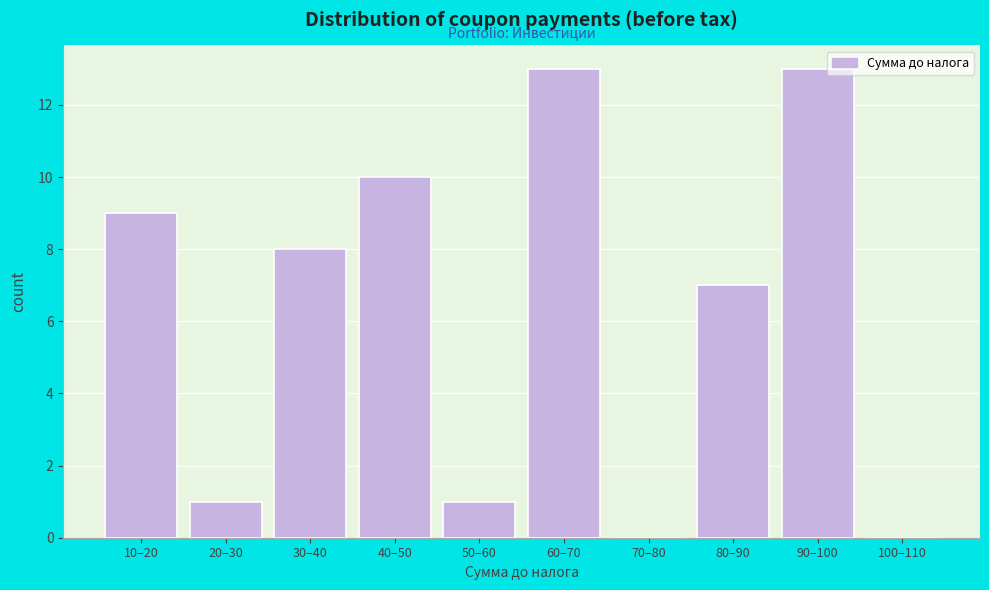

Reading left to right, list all the values displayed in this chart.

10–20=9	20–30=1	30–40=8	40–50=10	50–60=1	60–70=13	70–80=0	80–90=7	90–100=13	100–110=0